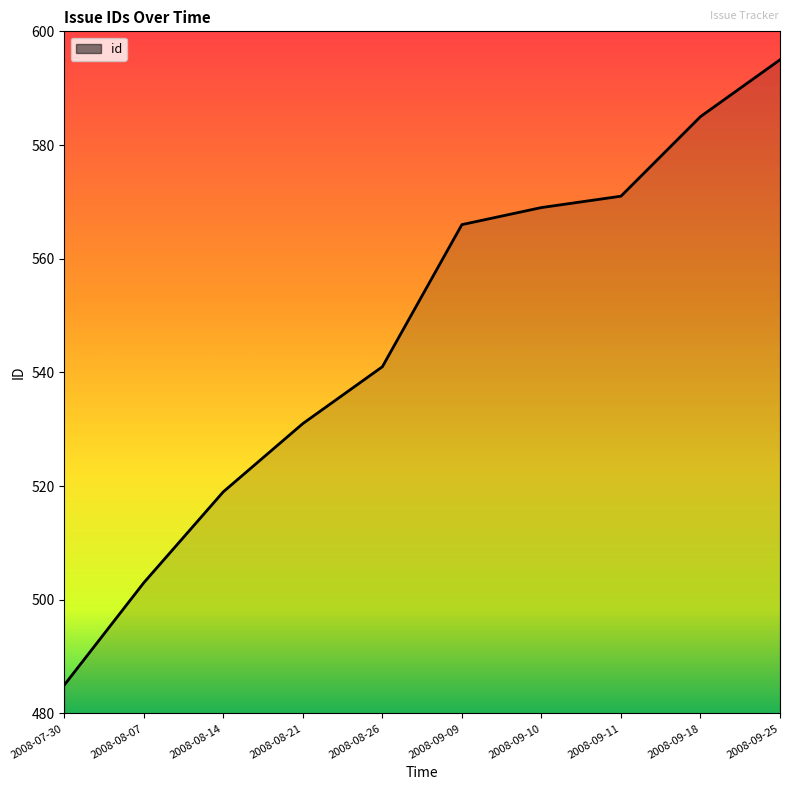

Reading right to left, transcribe all the data shown in this chart.

2008-09-25=595	2008-09-18=585	2008-09-11=571	2008-09-10=569	2008-09-09=566	2008-08-26=541	2008-08-21=531	2008-08-14=519	2008-08-07=503	2008-07-30=485